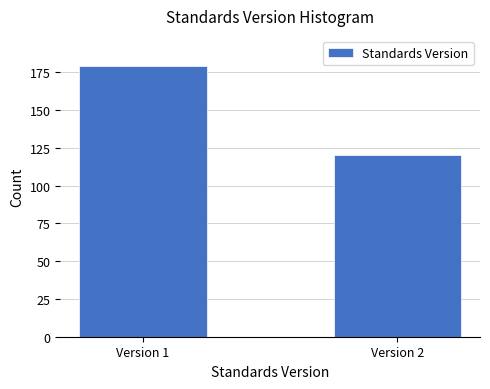

Reading left to right, extract all data points from this chart.

Version 1=179	Version 2=120